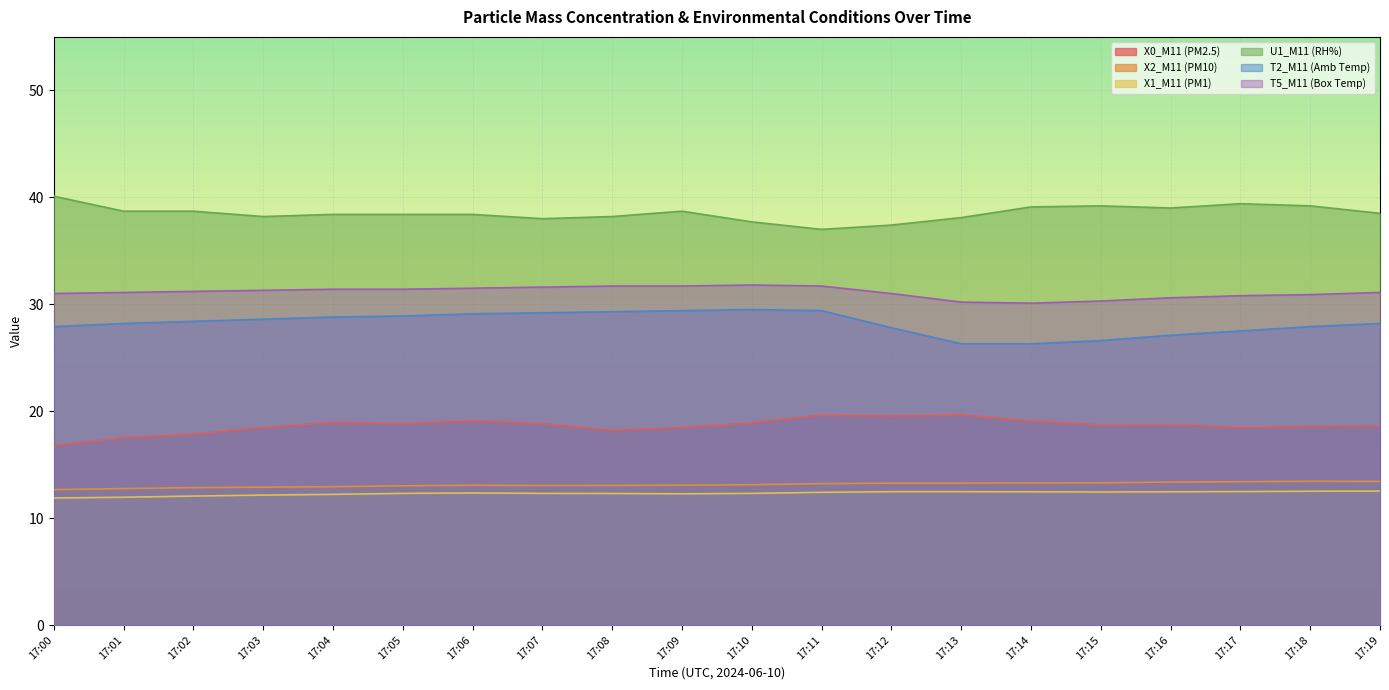

True or false: T2_M11 (Amb Temp) has more than 2 points higher than both neighbors.

False